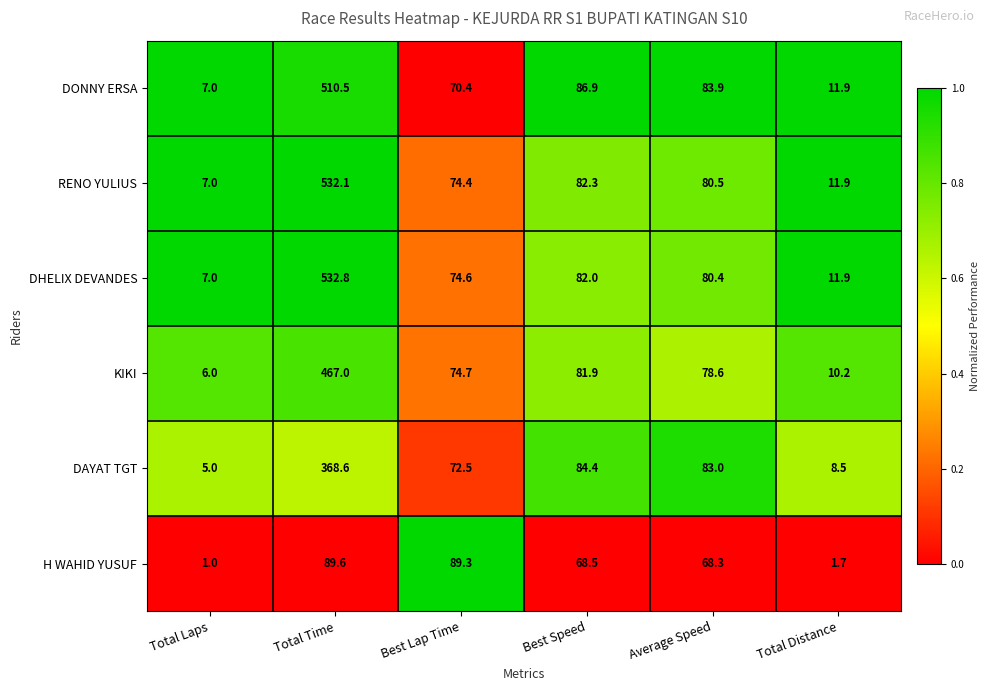

Which label corresponds to the largest value in the chart?

Total Time